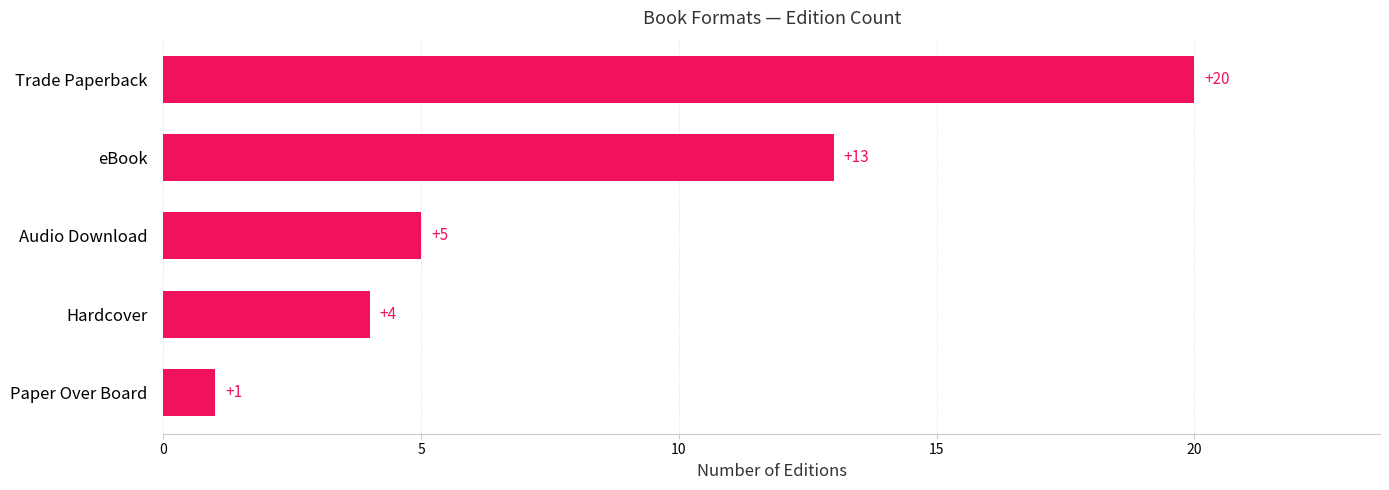

True or false: the data shows 0 at Paper Over Board.

False